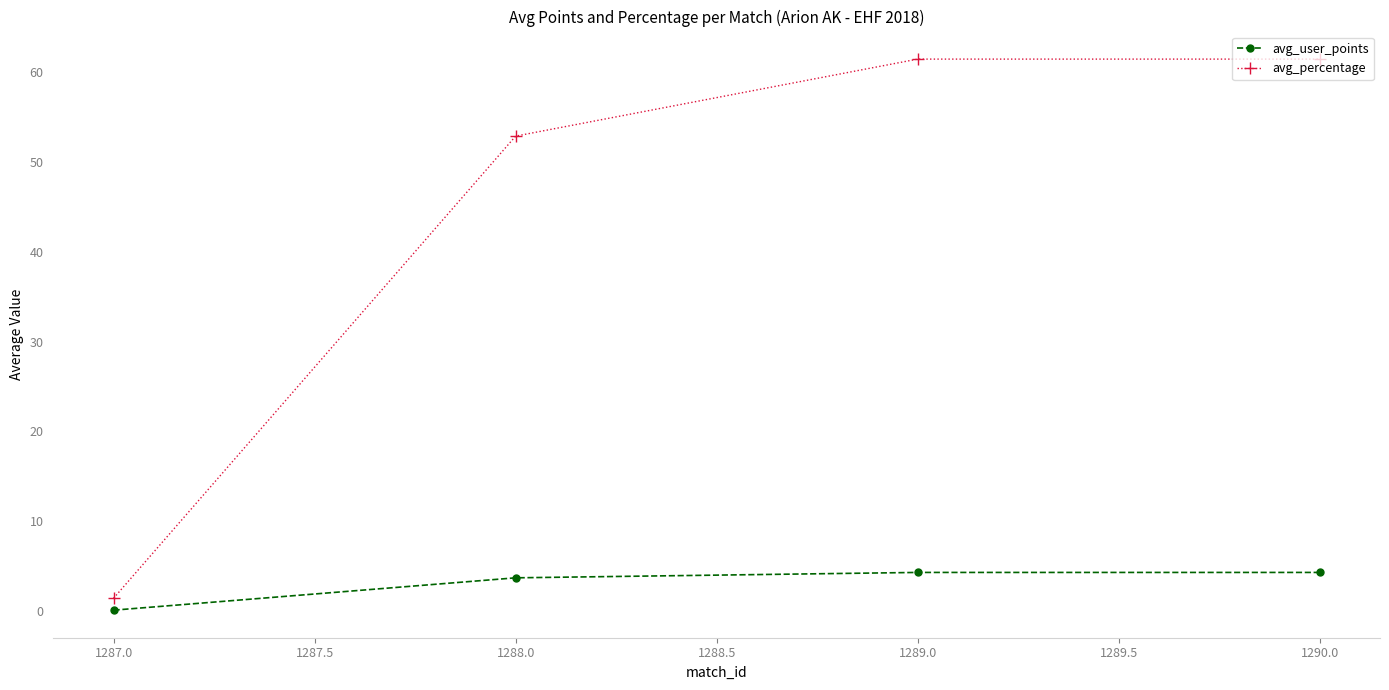

True or false: avg_percentage has more than 1 points higher than both neighbors.

False